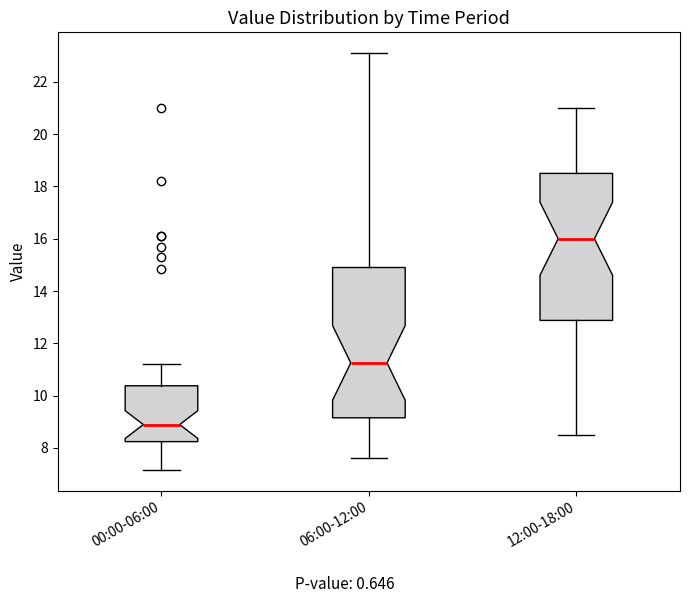

Reading left to right, read every box against the y-axis: the position of its median line, the range the box covers, and the ends of its whiskers. The values are not printed on the chart, so give them approximately, as read against the axis.

00:00-06:00: median 8.8, box 8.2 to 10.4, whiskers 7.2 to 11.2
06:00-12:00: median 11.2, box 9.2 to 15.0, whiskers 7.6 to 23.2
12:00-18:00: median 16.0, box 12.8 to 18.6, whiskers 8.6 to 21.0